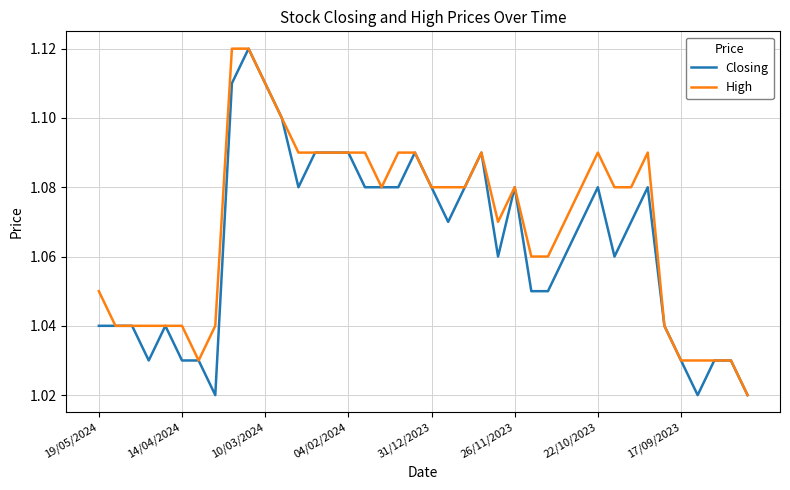

Which series has the largest total across all categories?

High